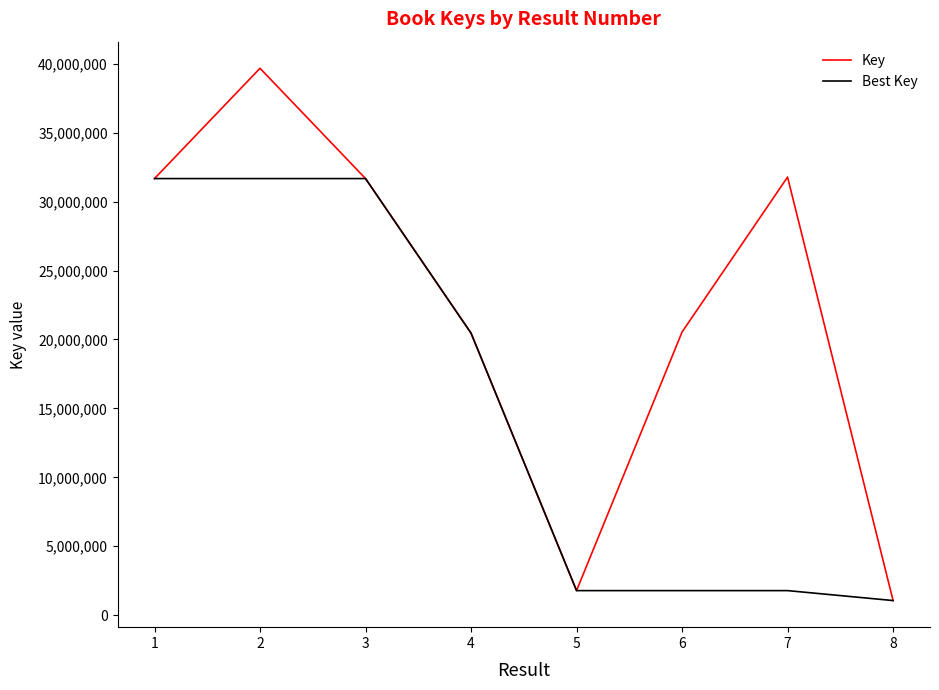

Which series has the widest spread of values?

Key